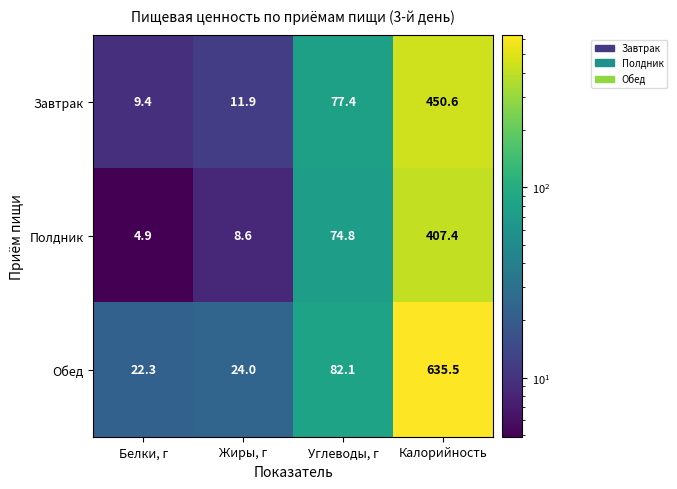

Which category has the highest value across all series?

Калорийность